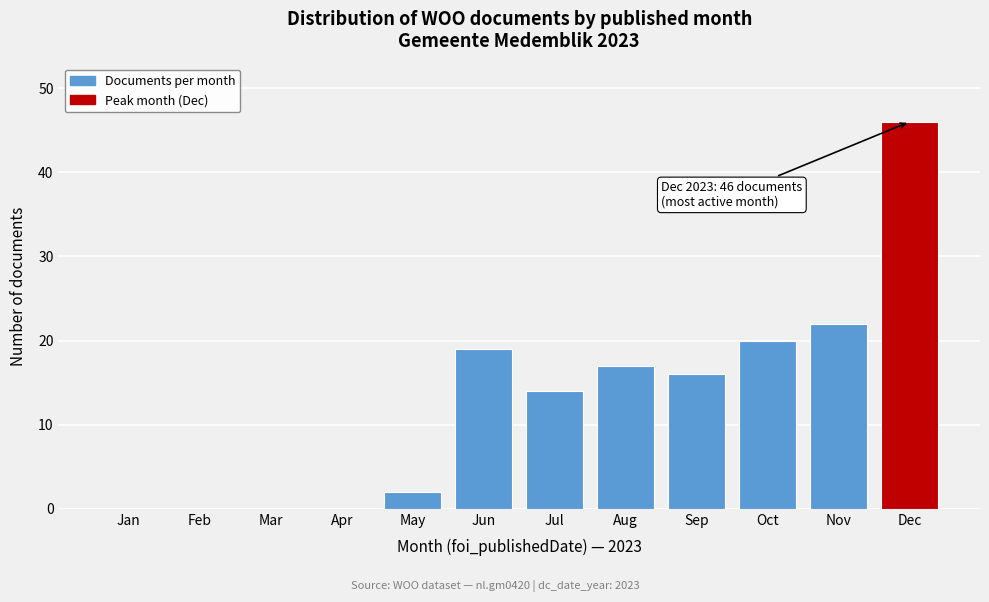

Reading left to right, list all the values displayed in this chart.

Jan=0	Feb=0	Mar=0	Apr=0	May=2	Jun=19	Jul=14	Aug=17	Sep=16	Oct=20	Nov=22	Dec=46